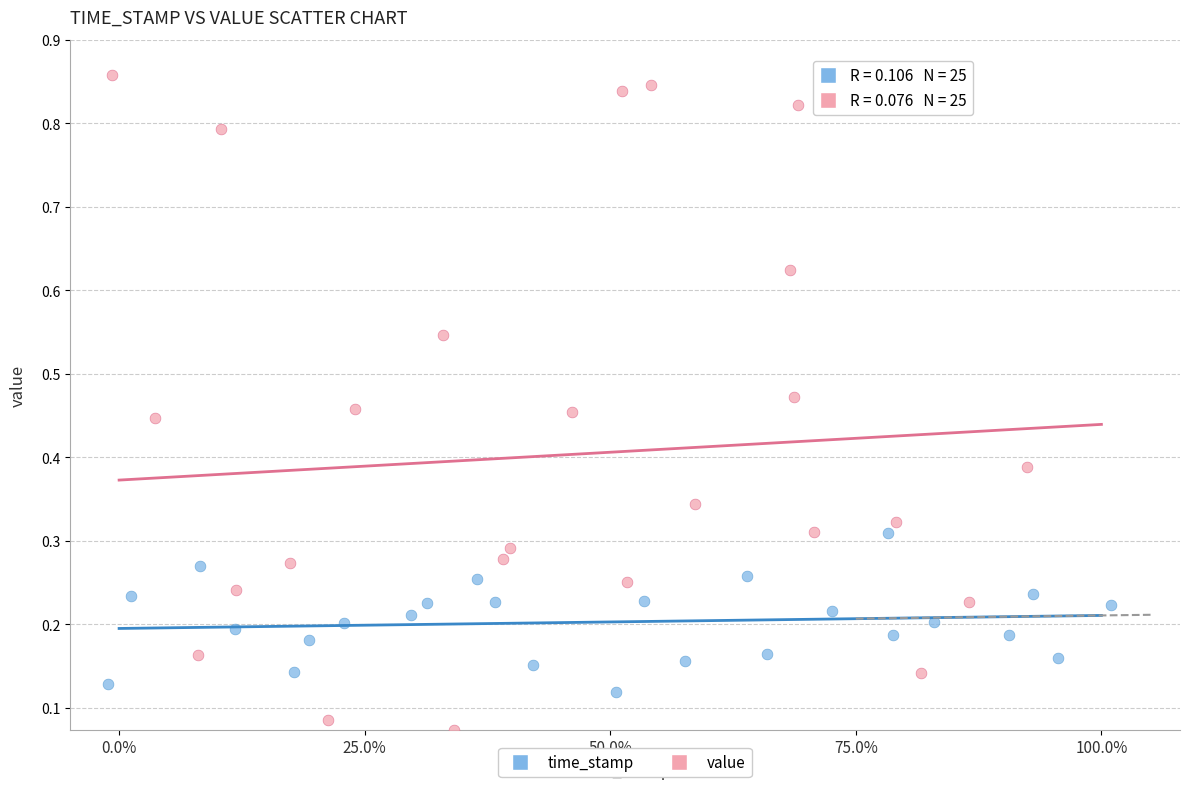

Which series has the widest spread of Y values?

value